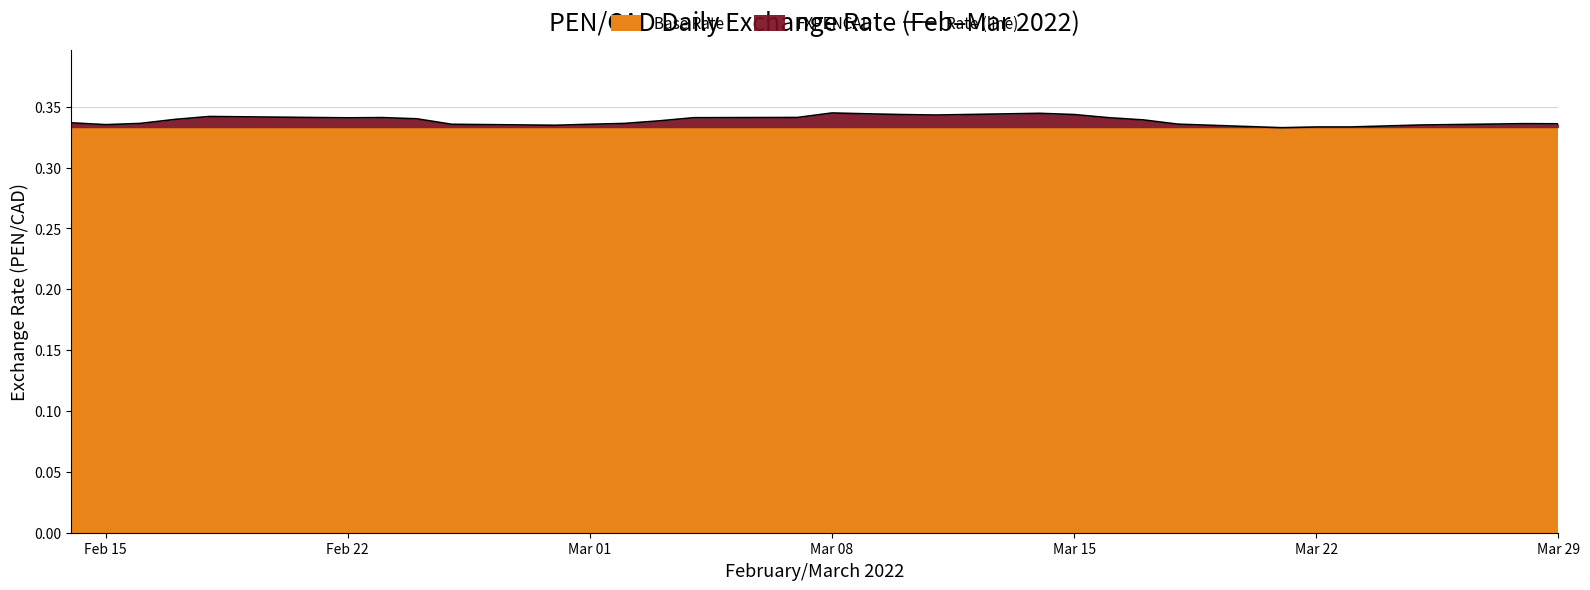

What is the sum of all values?

10.5